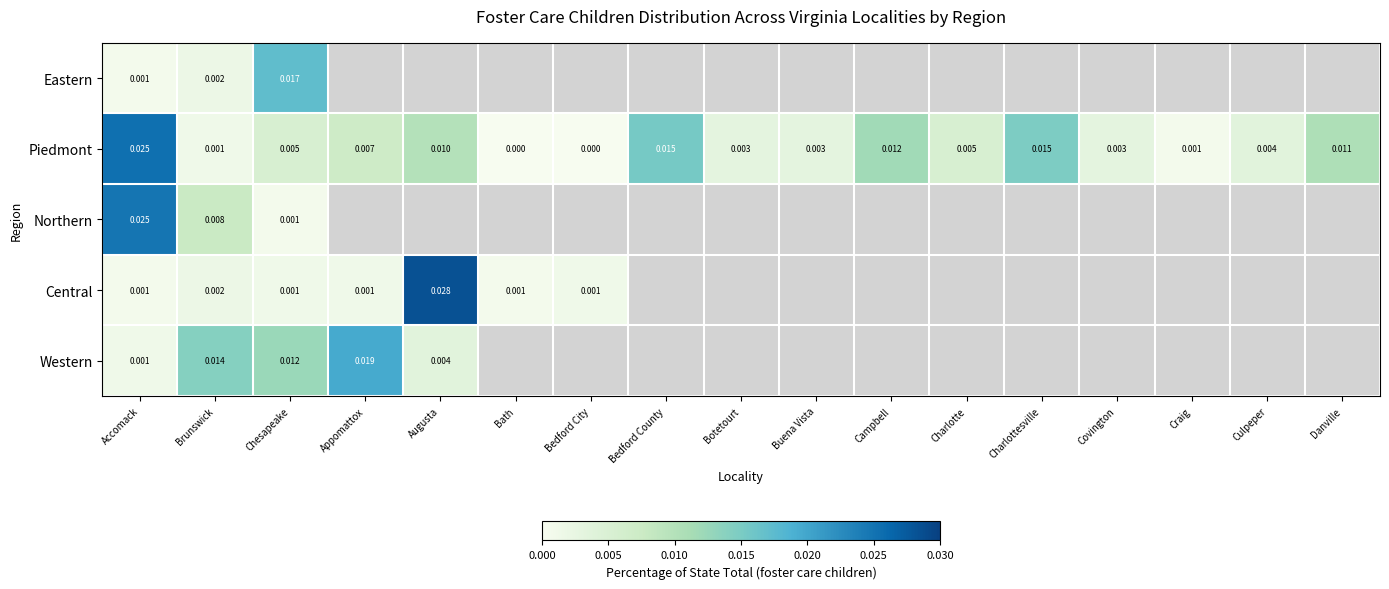

Count the number of data series in this chart.

5